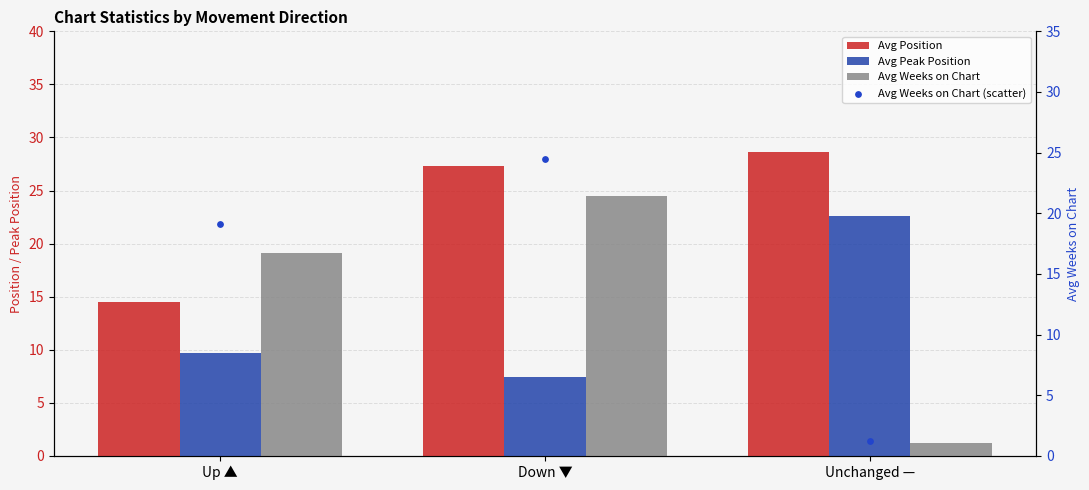

What is the total value across all series at Unchanged —?

53.6